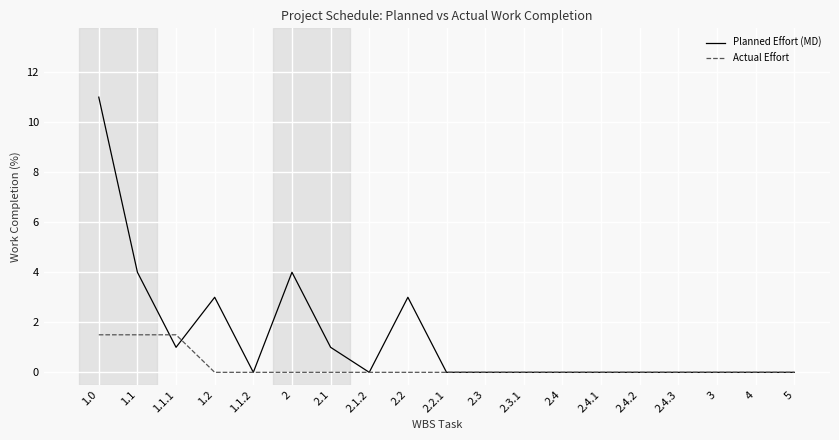

Reading right to left, transcribe all the data shown in this chart.

Planned Effort (MD): 0.0	0.0	0.0	0.0	0.0	0.0	0.0	0.0	0.0	0.0	3.0	0.0	1.0	4.0	0.0	3.0	1.0	4.0	11.0
Actual Effort: 0.0	0.0	0.0	0.0	0.0	0.0	0.0	0.0	0.0	0.0	0.0	0.0	0.0	0.0	0.0	0.0	1.5	1.5	1.5